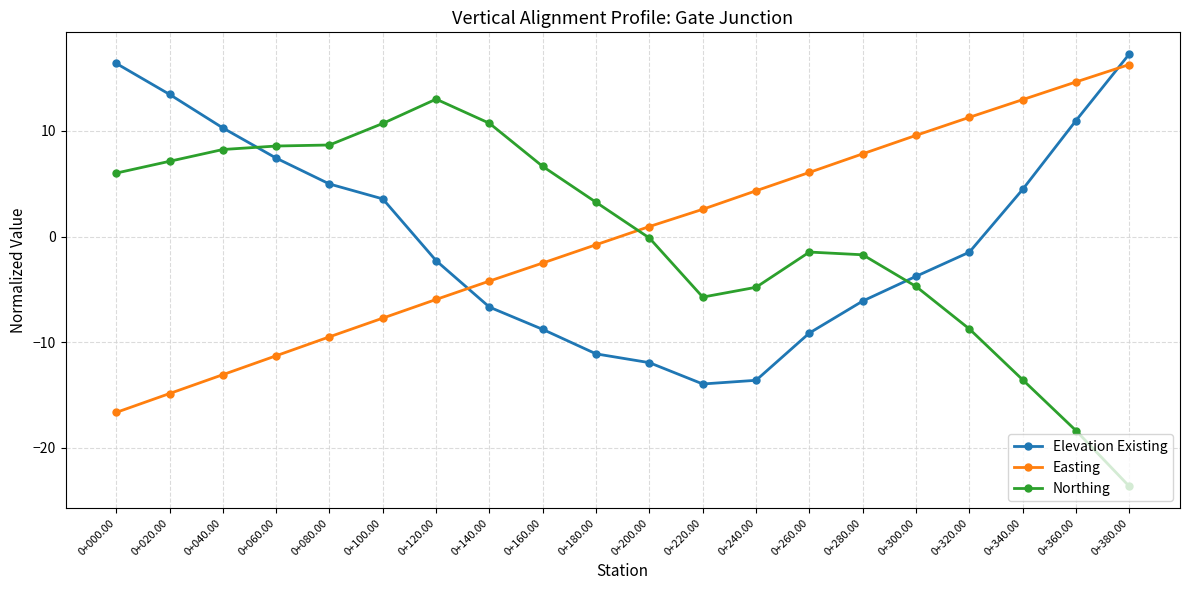

What is the difference between the second highest and second lowest values in the Elevation Existing series?

30.0